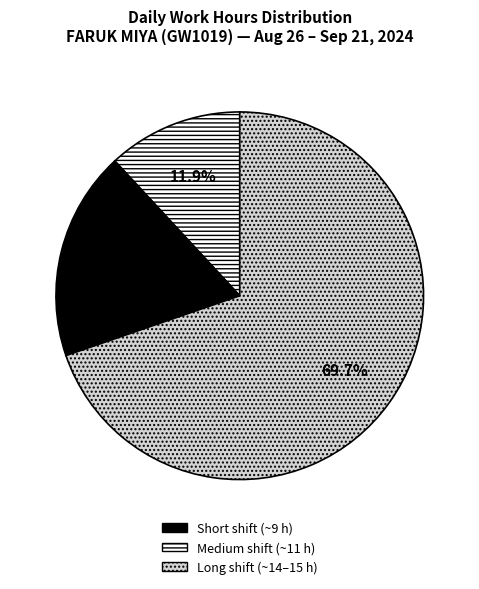

Combined, what portion of the pie is Long shift (~14–15 h) and Short shift (~9 h)?

81.6%